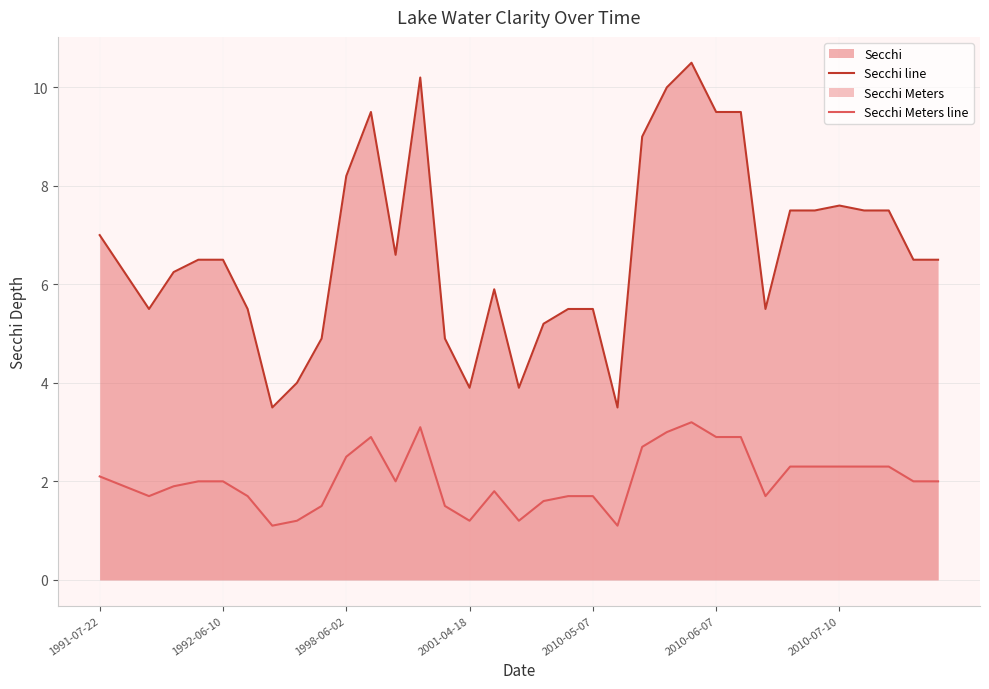

Which series has the widest spread of values?

Secchi line